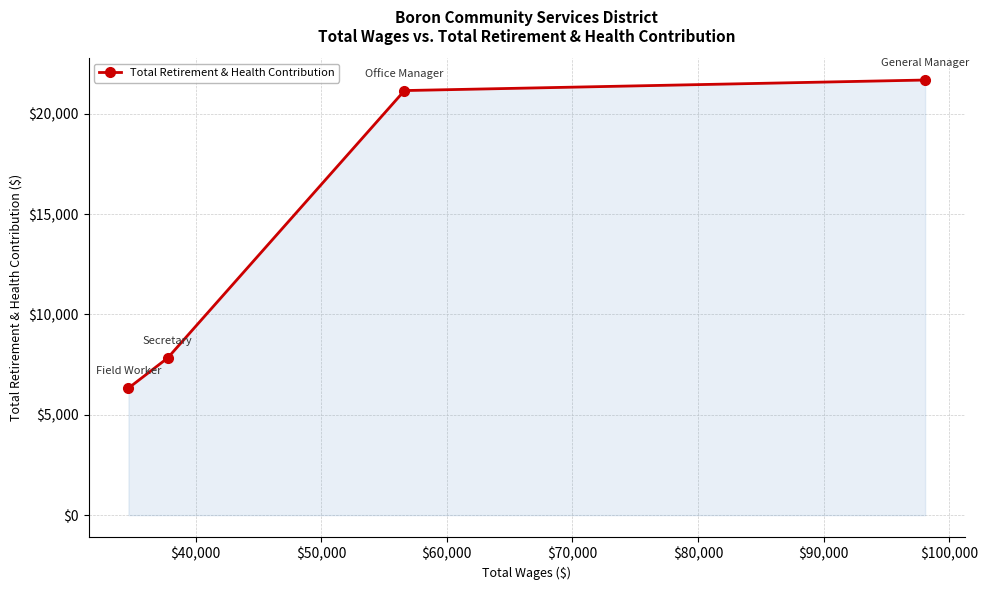

How many lines are shown in the chart?

1